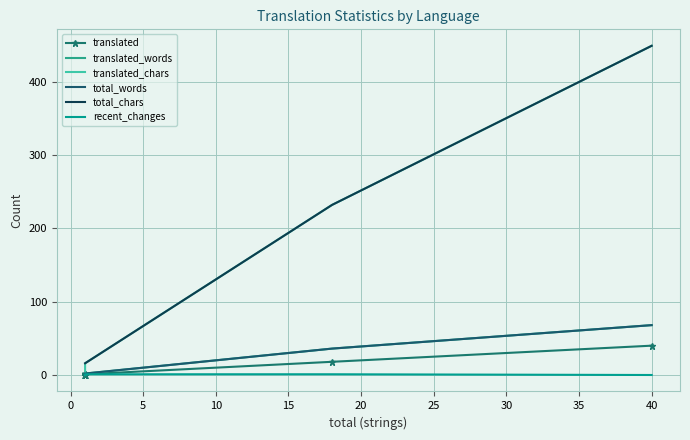

Is it true that translated_words equals 1 at 36?

False